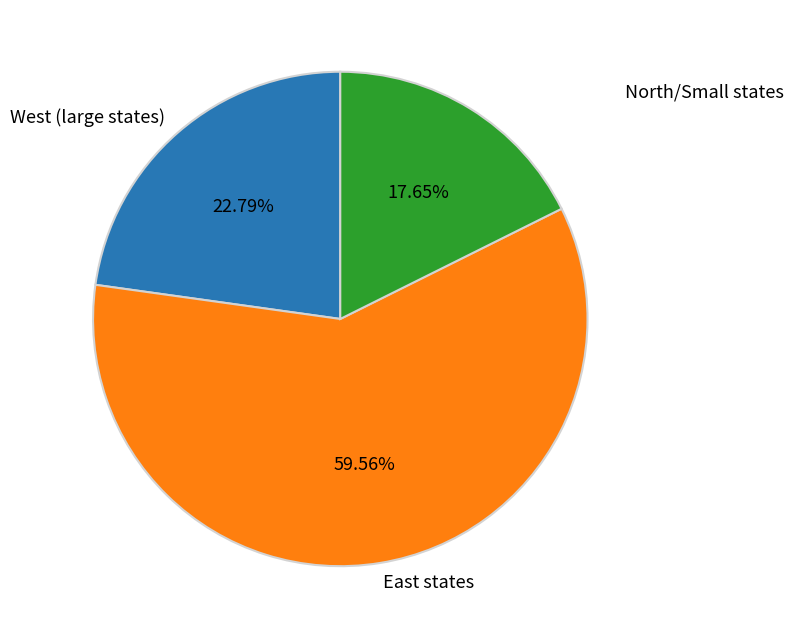

Rank the categories by value from highest to lowest.

East states, West (large states), North/Small states